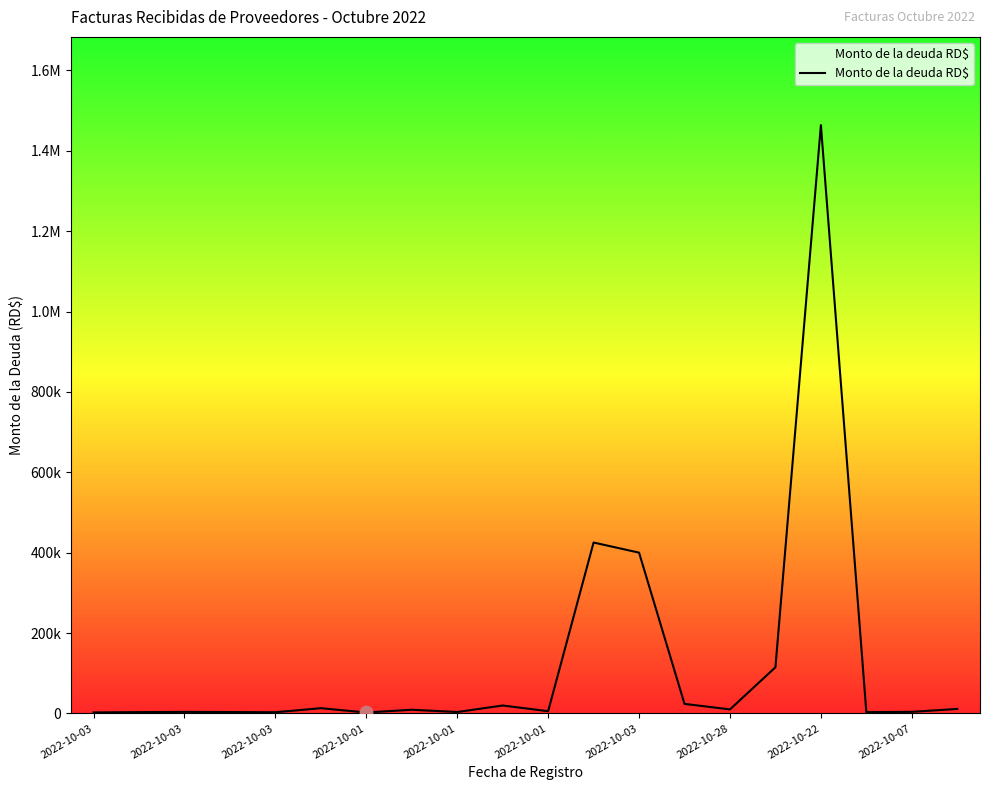

Is this an area chart (filled region under the line)?

Yes